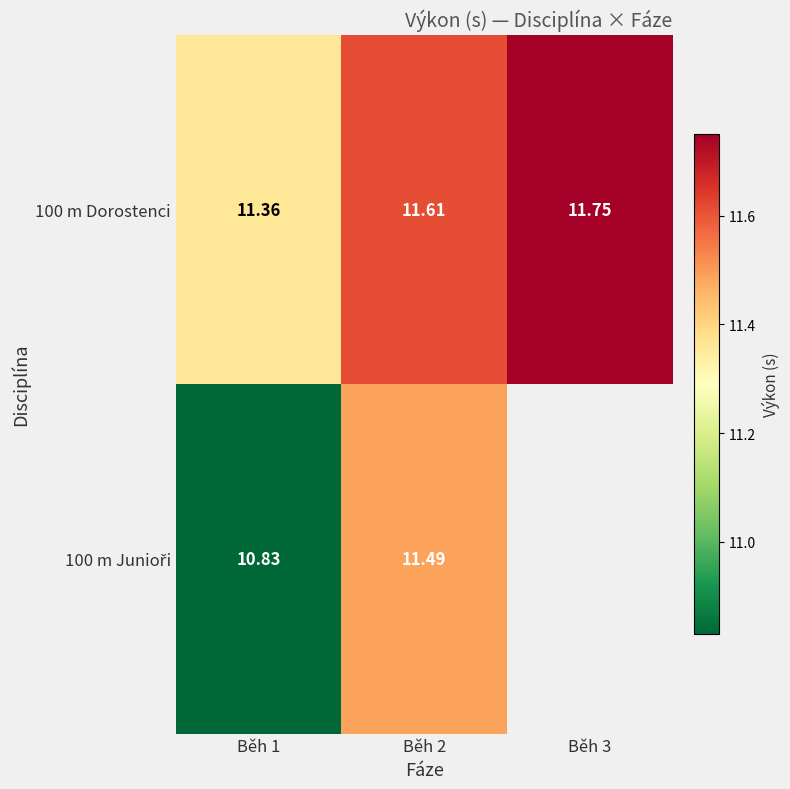

What is the approximate value of 100 m Dorostenci at Běh 3?

11.8